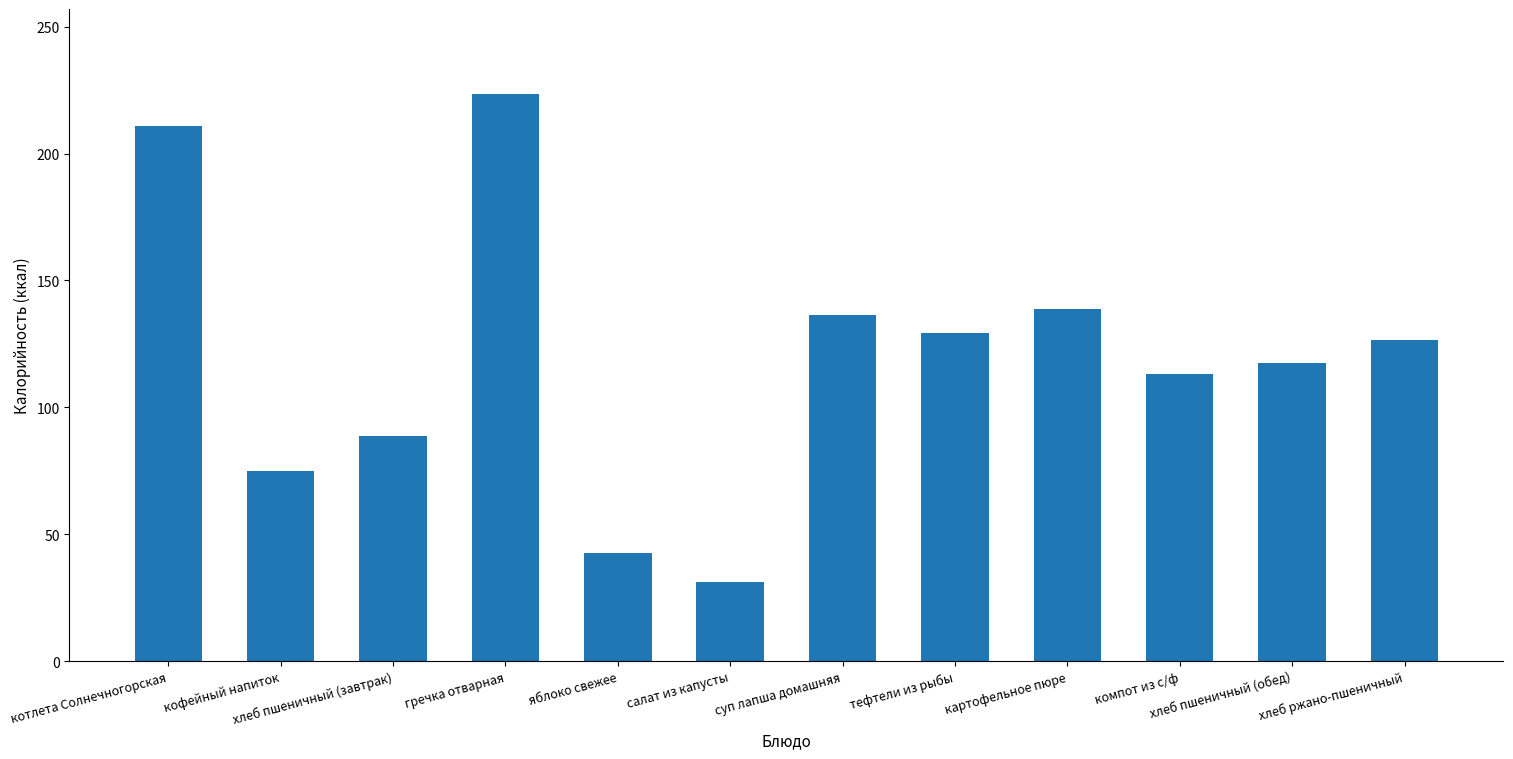

Reading left to right, what are all the values shown in this chart?

210.8	74.9	88.8	223.4	42.7	31.0	136.3	129.3	138.8	113.0	117.5	126.7